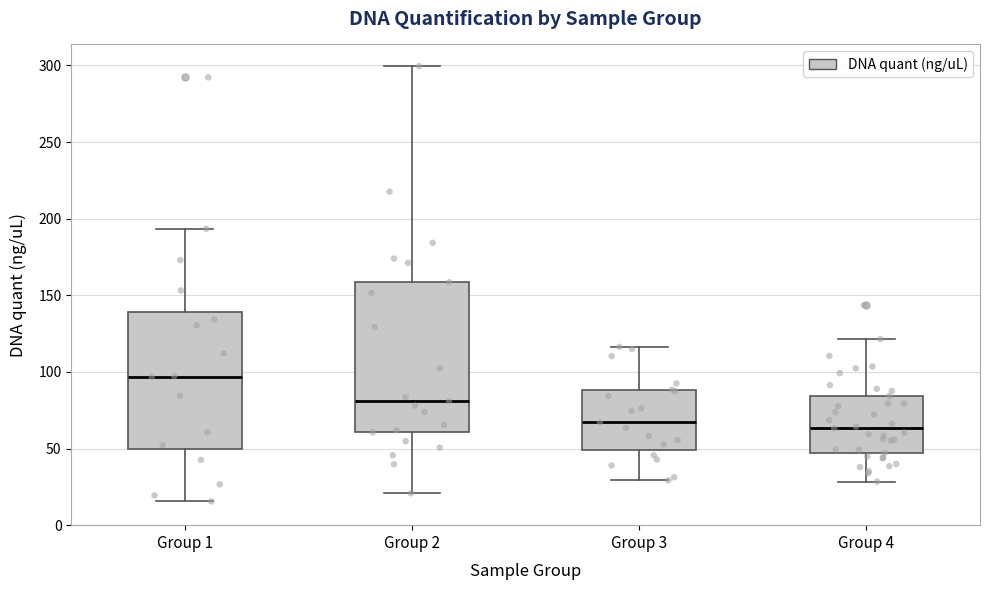

Which box is the tallest, from its lower edge to its upper edge?

Group 2